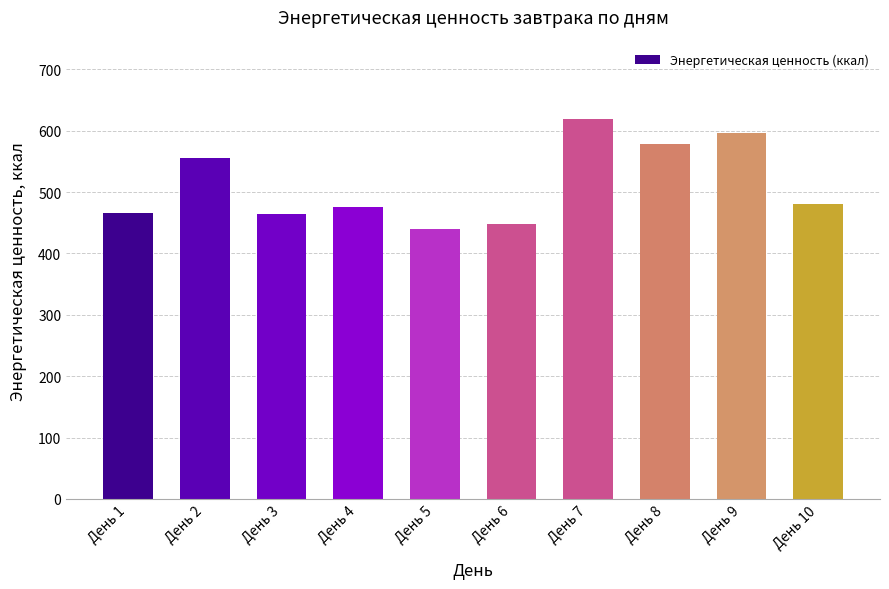

What is the ratio of the value at День 9 to the value at День 3?

1.3